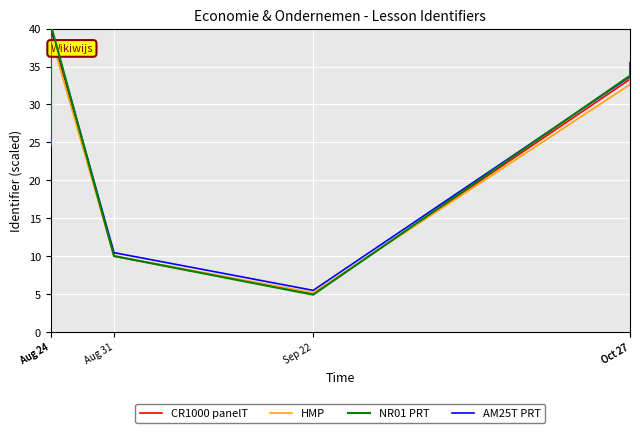

The value of HMP at Aug 24 is 39.1. True or false?

True